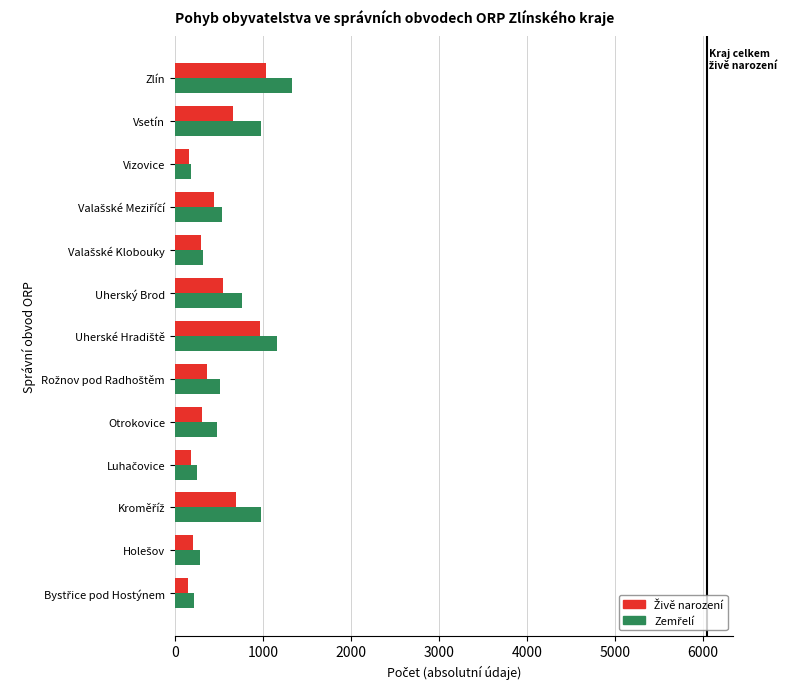

What is the minimum value shown in the chart?

154